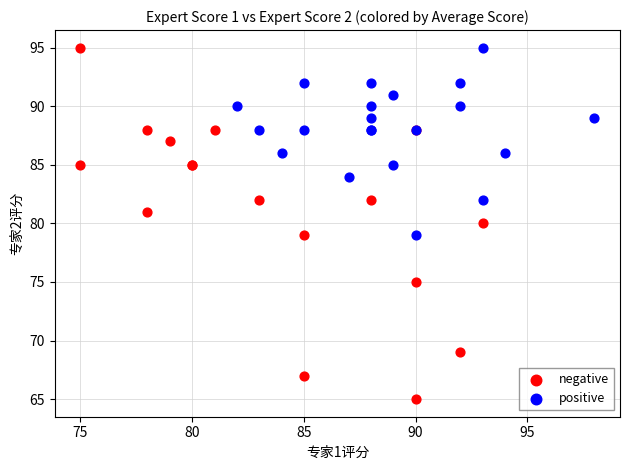

Which series has the widest spread of Y values?

negative